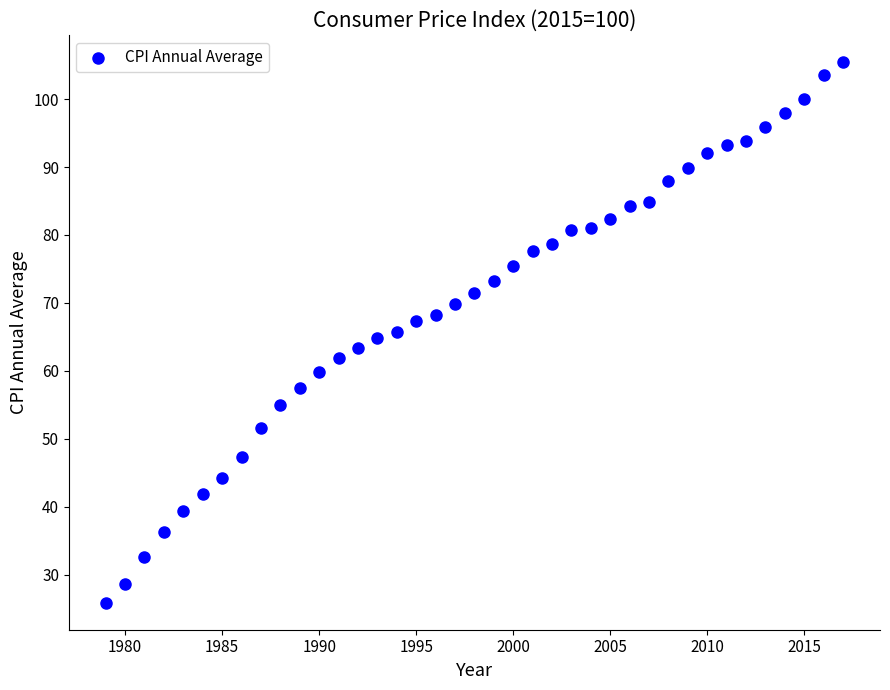

What is the range of X values (max minus min)?

38.0